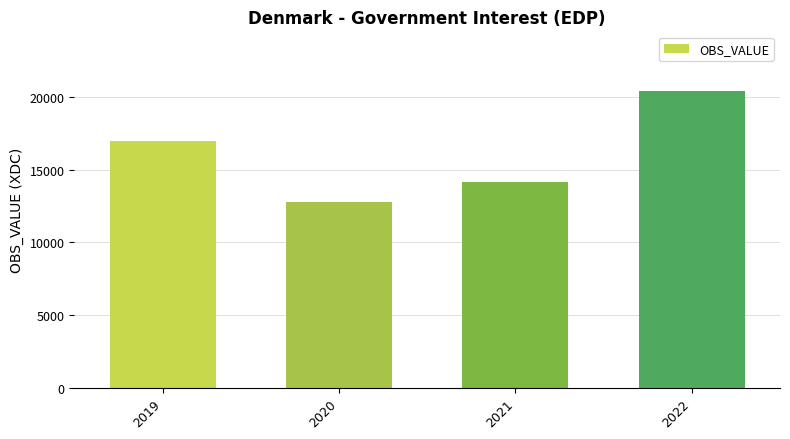

Reading right to left, list all the values displayed in this chart.

2022=20437.4	2021=14130.7	2020=12773.0	2019=16991.5